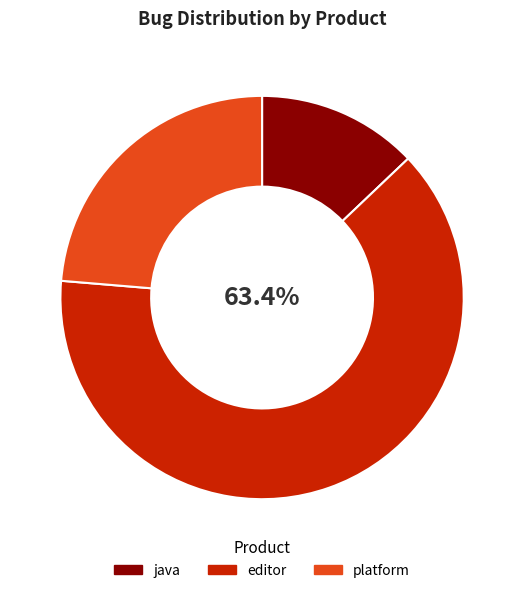

Count the number of slices in the pie.

3